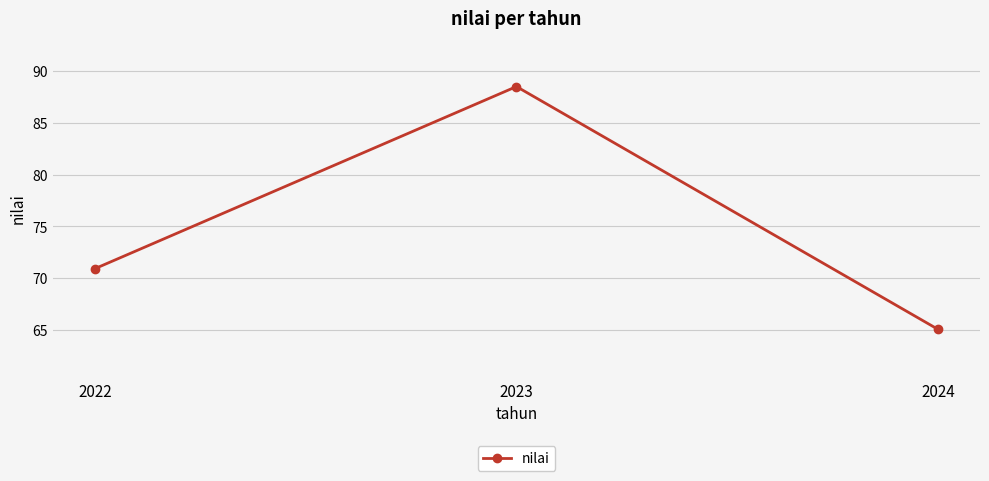

What is the minimum value shown in the chart?

65.1